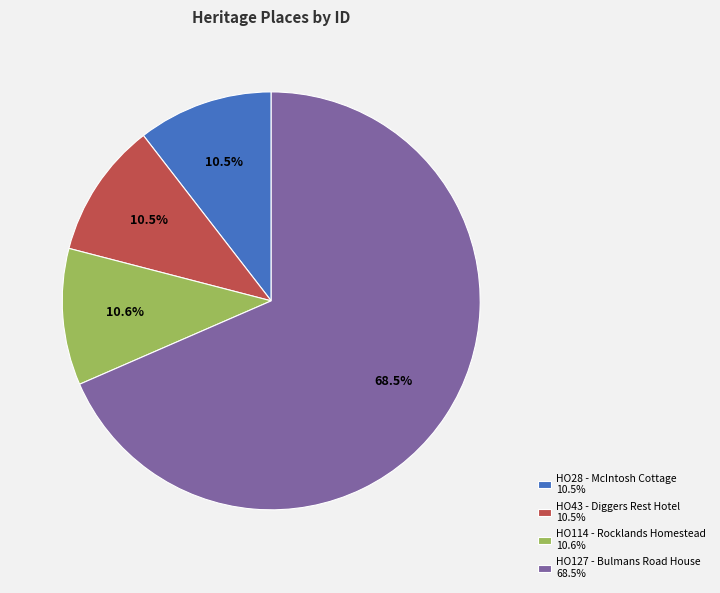

Which category has the biggest portion of the pie?

HO127 - Bulmans Road House 68.5%